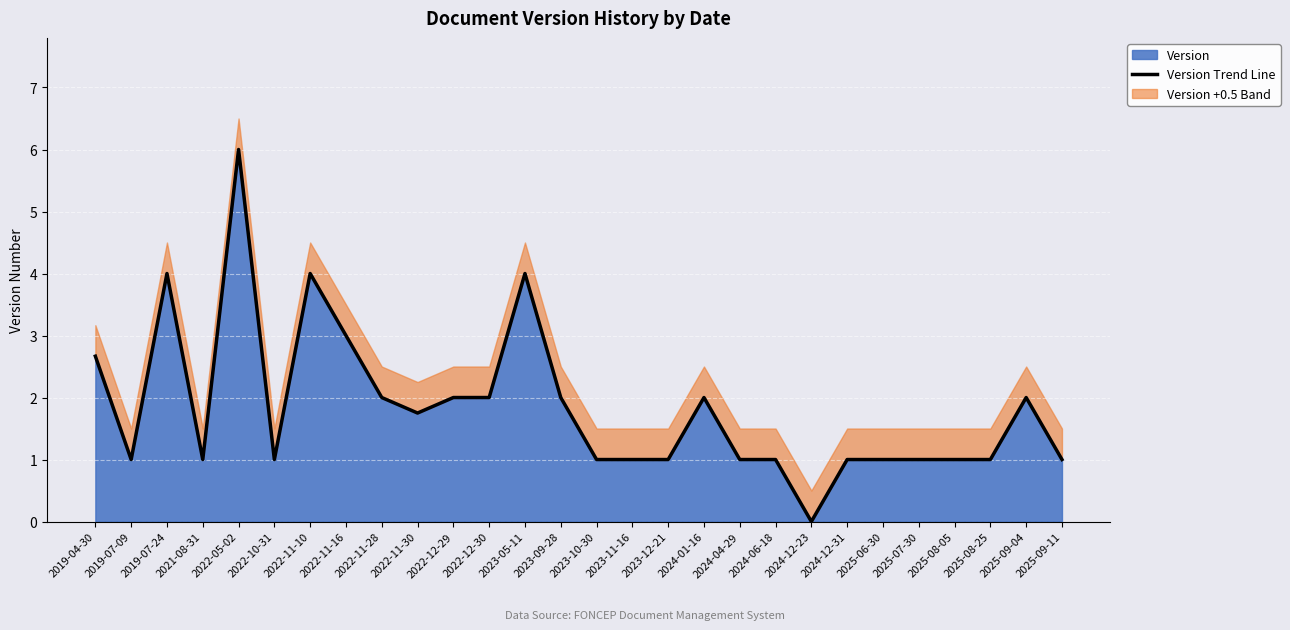

List the labels in order of value, smallest first.

2024-12-23, 2019-07-09, 2021-08-31, 2022-10-31, 2023-10-30, 2023-11-16, 2023-12-21, 2024-04-29, 2024-06-18, 2024-12-31, 2025-06-30, 2025-07-30, 2025-08-05, 2025-08-25, 2025-09-11, 2022-11-30, 2022-11-28, 2022-12-29, 2022-12-30, 2023-09-28, 2024-01-16, 2025-09-04, 2019-04-30, 2022-11-16, 2019-07-24, 2022-11-10, 2023-05-11, 2022-05-02